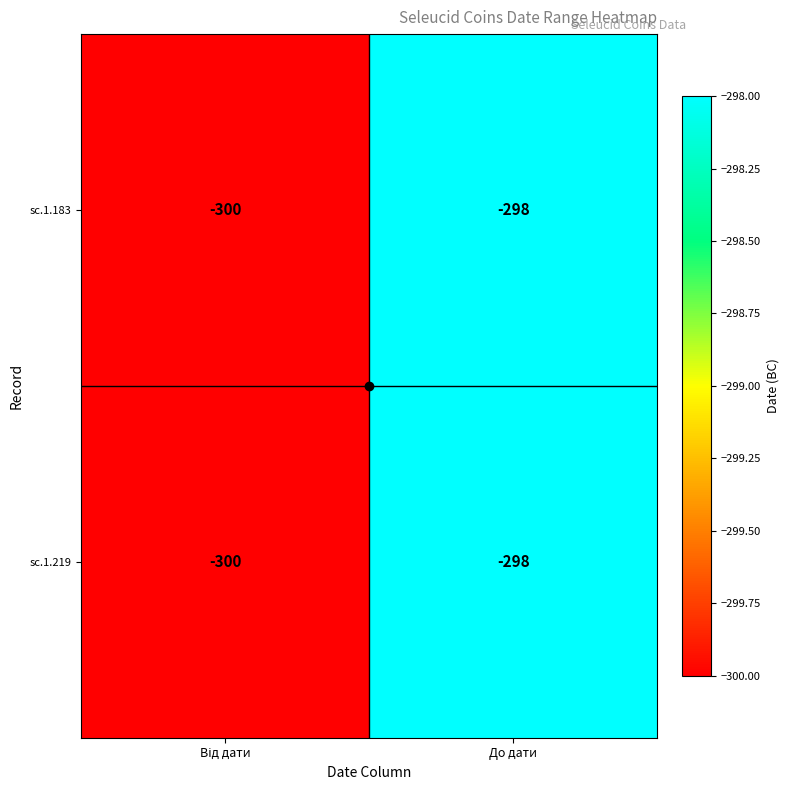

The value of sc.1.219 at До дати is -498. True or false?

False